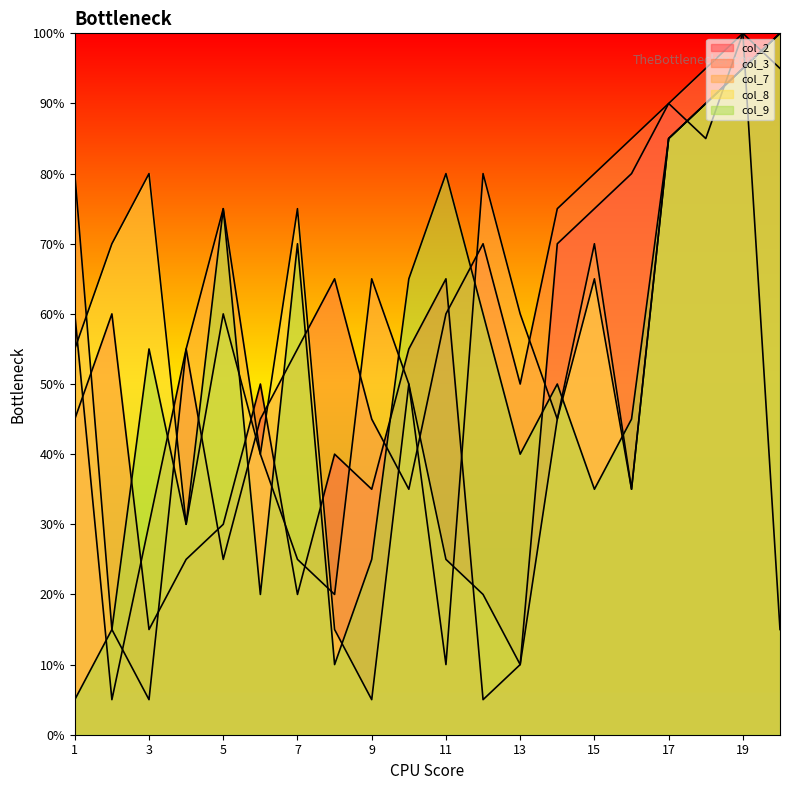

What are all the series names shown in the legend?

col_2, col_3, col_7, col_8, col_9